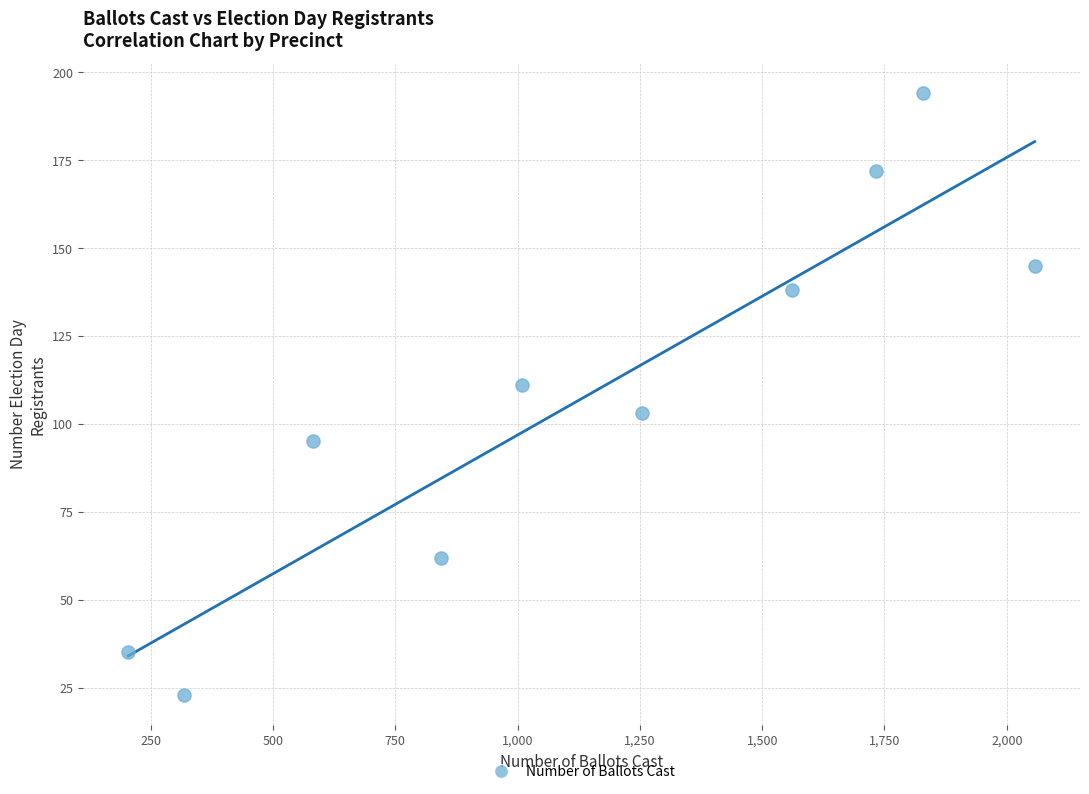

What Y value in the scatter plot is closest to 108?

111